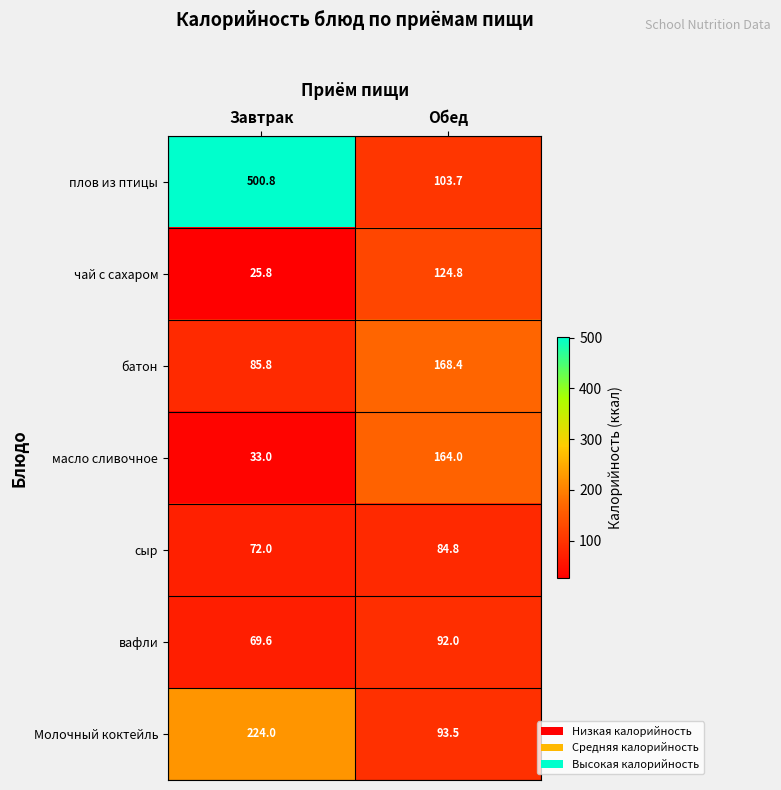

Reading left to right, what are all the values shown in this chart?

плов из птицы: 500.8	103.7
чай с сахаром: 25.8	124.8
батон: 85.8	168.4
масло сливочное: 33.0	164.0
сыр: 72.0	84.8
вафли: 69.6	92.0
Молочный коктейль: 224.0	93.5